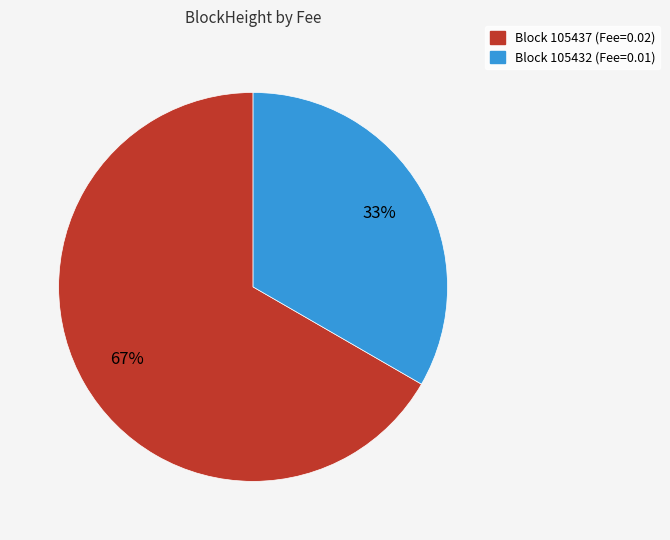

The Block 105437 (Fee=0.02) slice represents 67% of the pie. True or false?

True